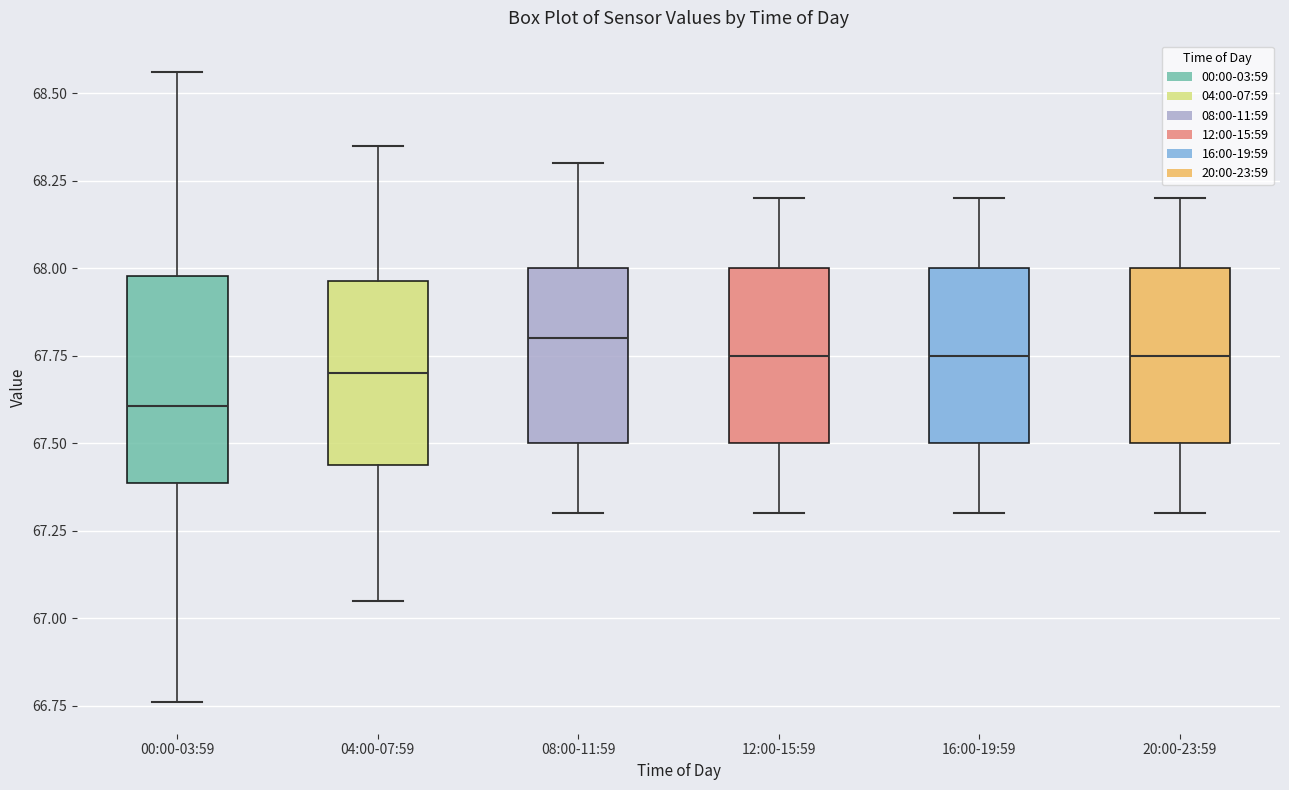

Reading left to right, read every box against the y-axis: the position of its median line, the range the box covers, and the ends of its whiskers. The values are not printed on the chart, so give them approximately, as read against the axis.

00:00-03:59: median 67.60, box 67.40 to 68.00, whiskers 66.75 to 68.55
04:00-07:59: median 67.70, box 67.45 to 67.95, whiskers 67.05 to 68.35
08:00-11:59: median 67.80, box 67.50 to 68.00, whiskers 67.30 to 68.30
12:00-15:59: median 67.75, box 67.50 to 68.00, whiskers 67.30 to 68.20
16:00-19:59: median 67.75, box 67.50 to 68.00, whiskers 67.30 to 68.20
20:00-23:59: median 67.75, box 67.50 to 68.00, whiskers 67.30 to 68.20